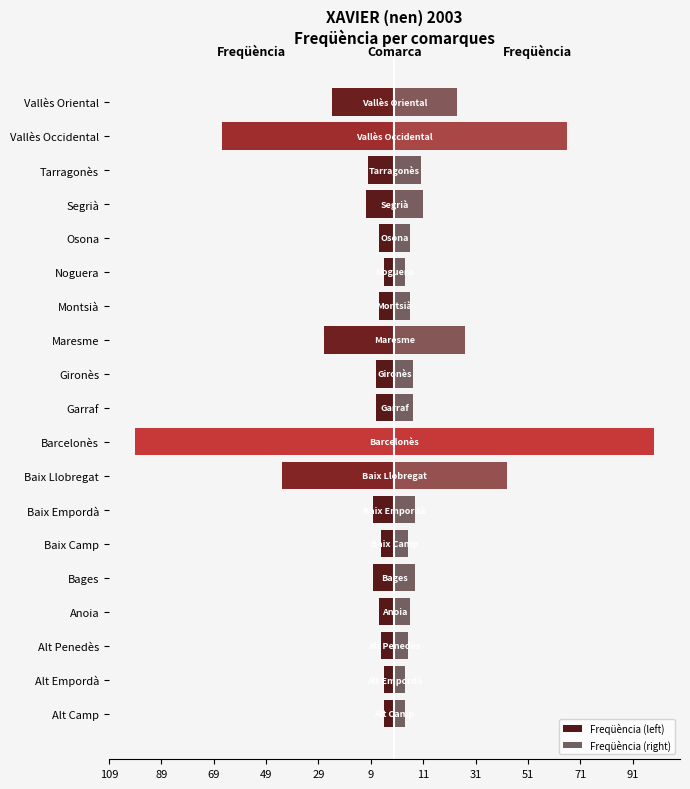

Between Alt Empordà and Baix Llobregat, which is larger?

Alt Empordà